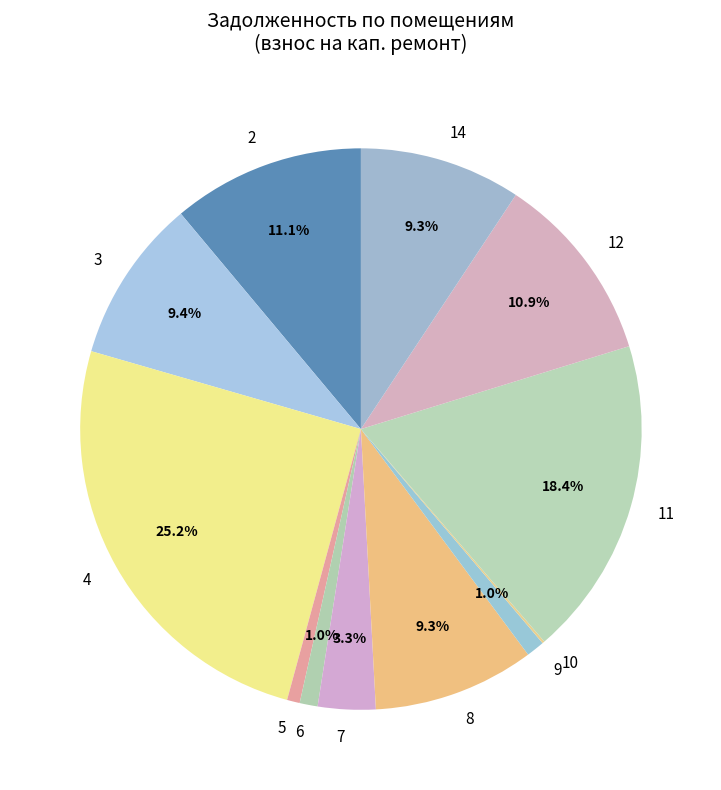

What is the ratio of the value at 7 to the value at 12?

0.3